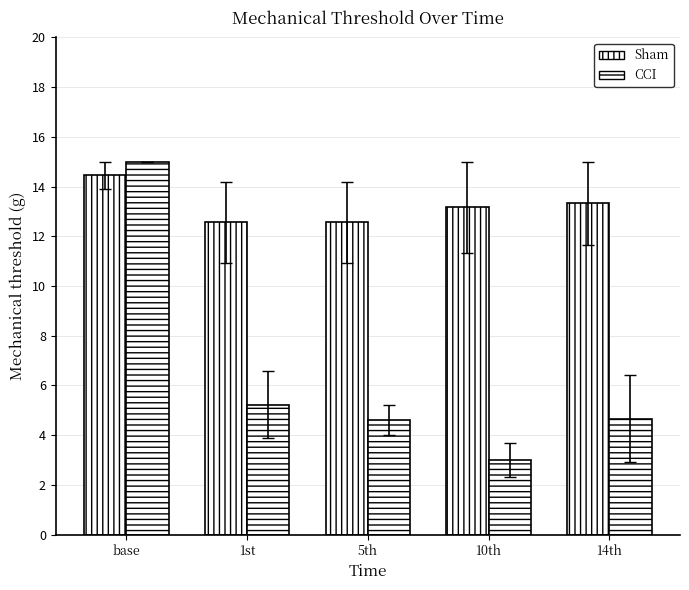

Does the chart contain any negative values?

No